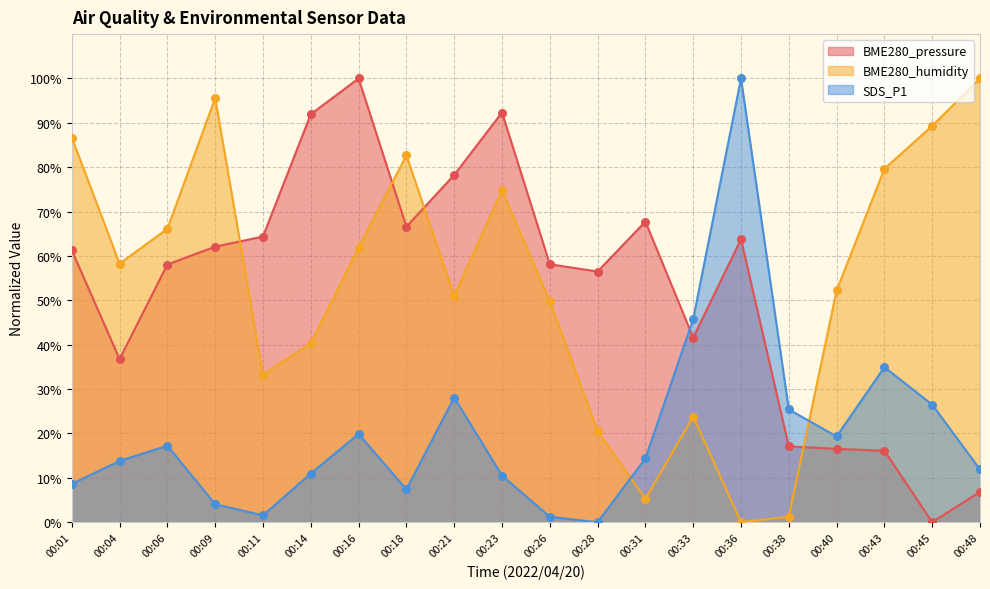

Which series contains the highest Y value?

BME280_pressure